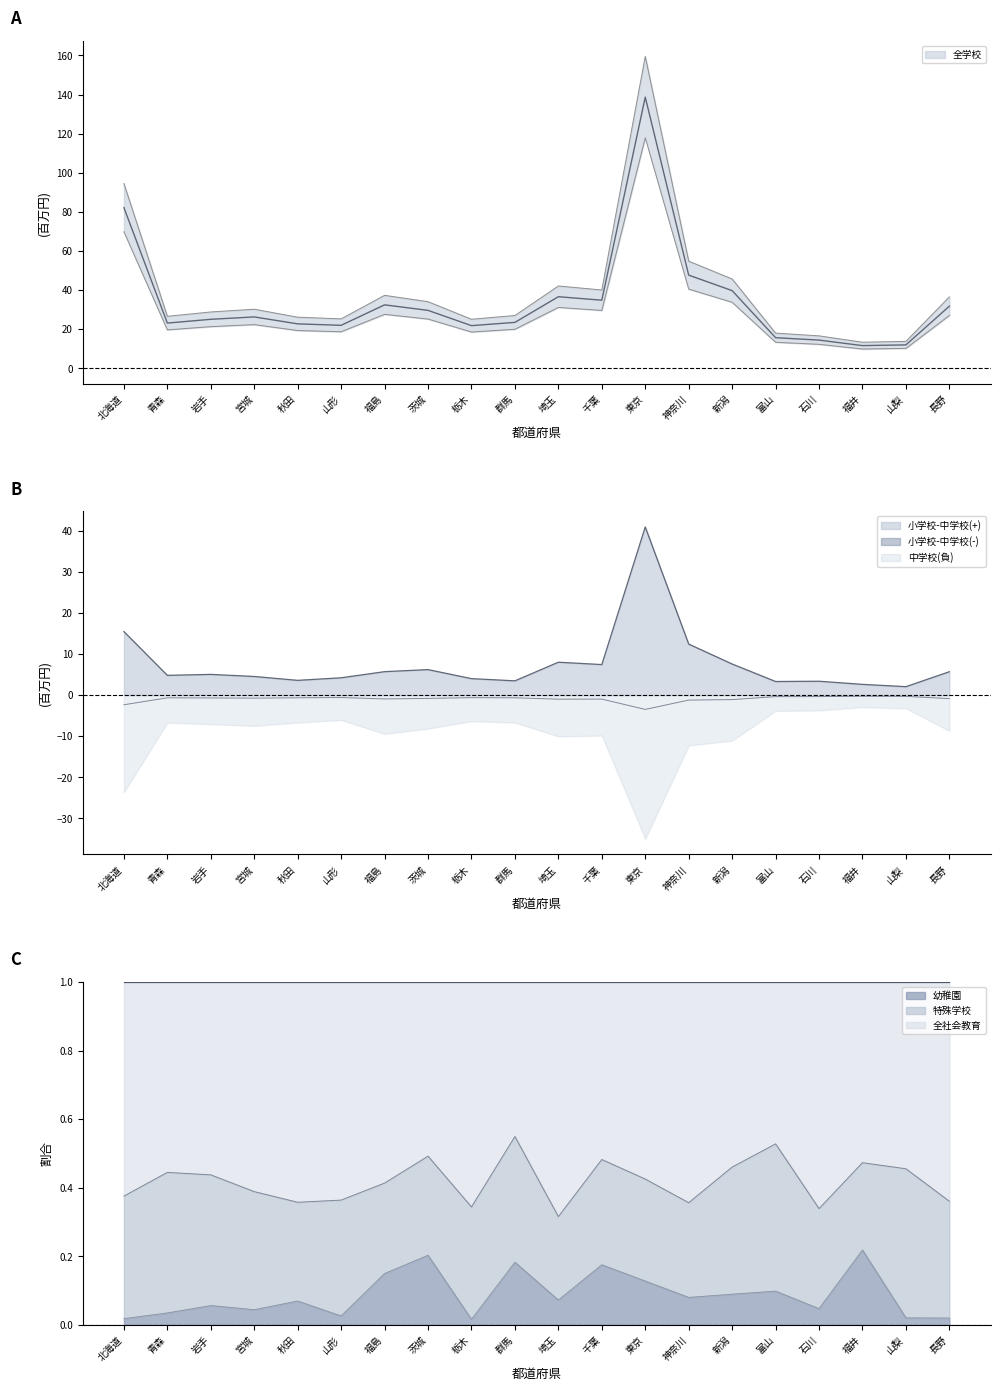

Is it true that 全社会教育 equals 4.5 at 宮城?

True